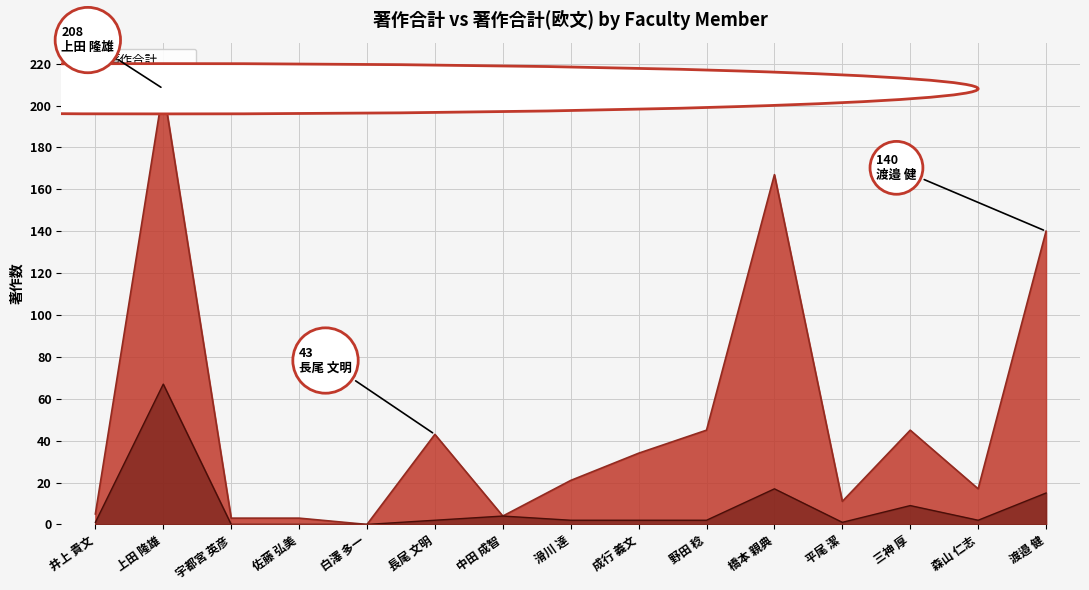

How many data points does each series have?

15